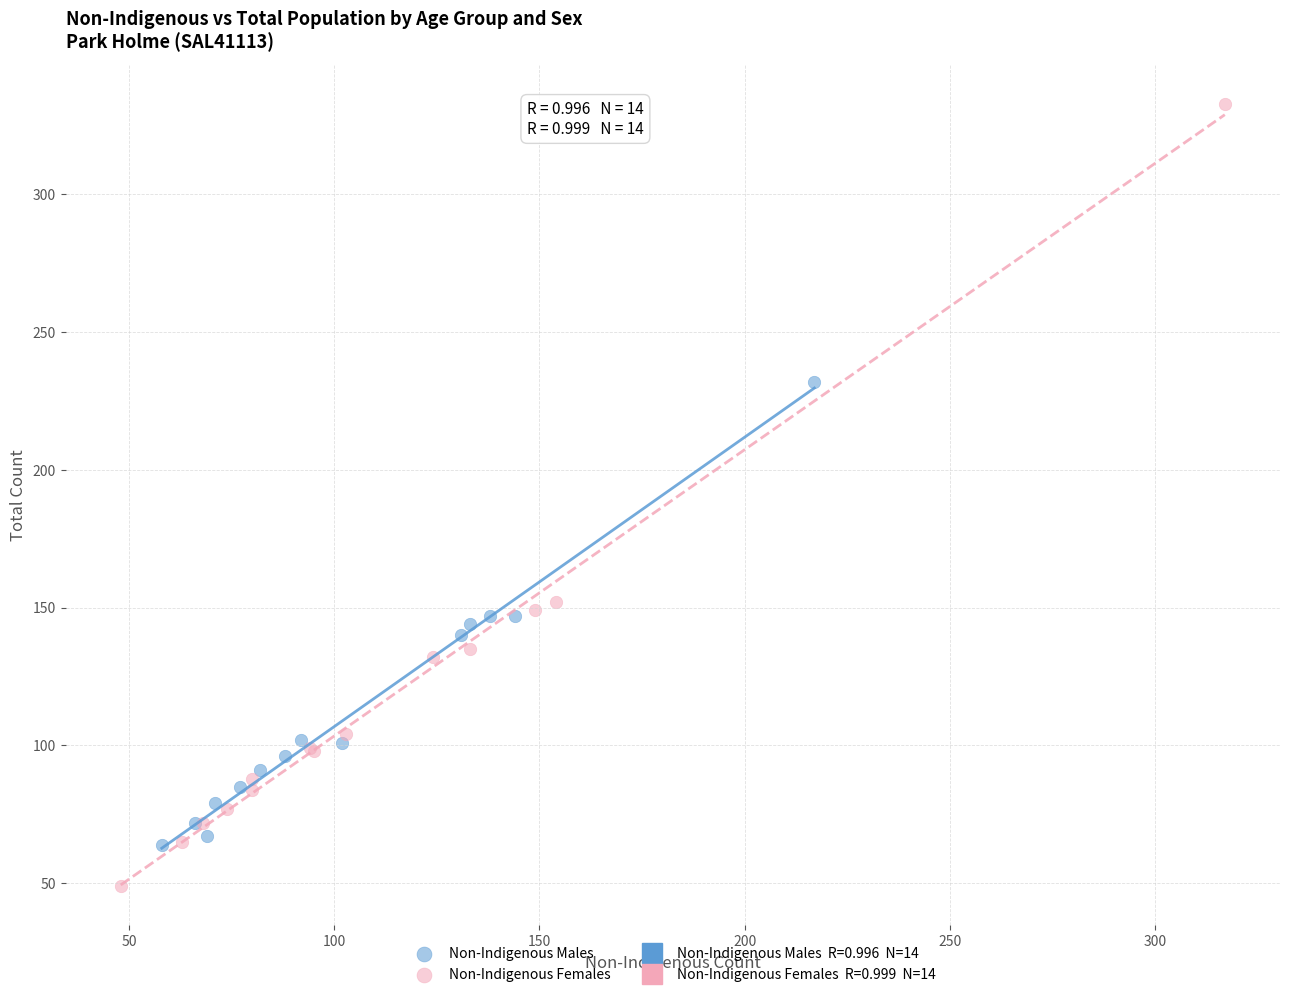

Which series contains the lowest Y value?

Non-Indigenous Females